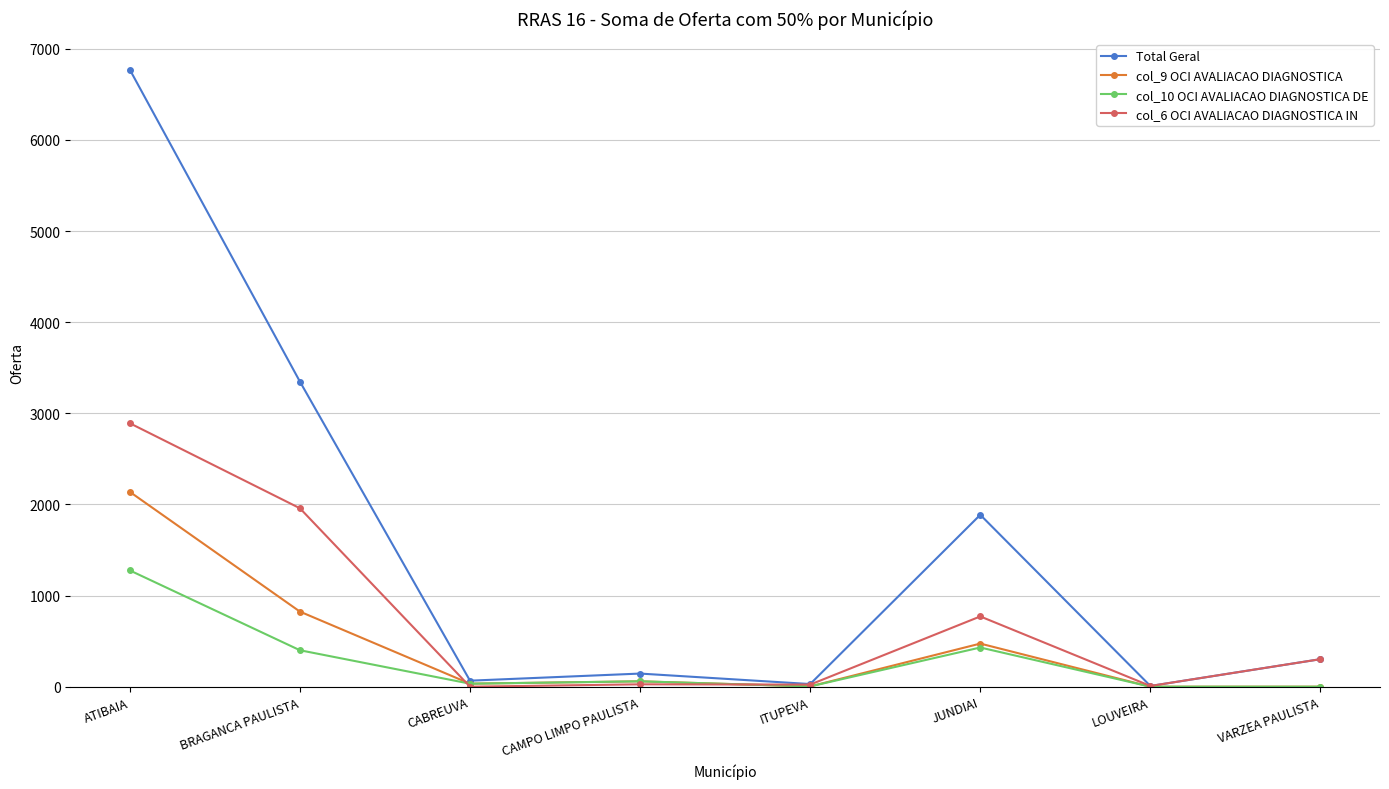

Which series has the largest range (max minus min)?

Total Geral